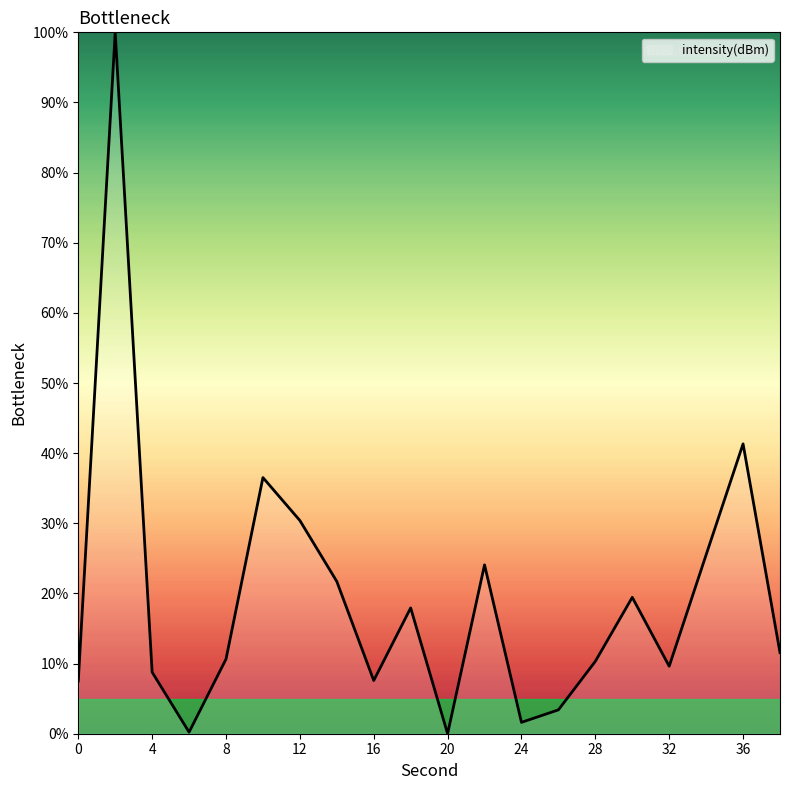

What is the difference between the maximum and minimum values?

100.0